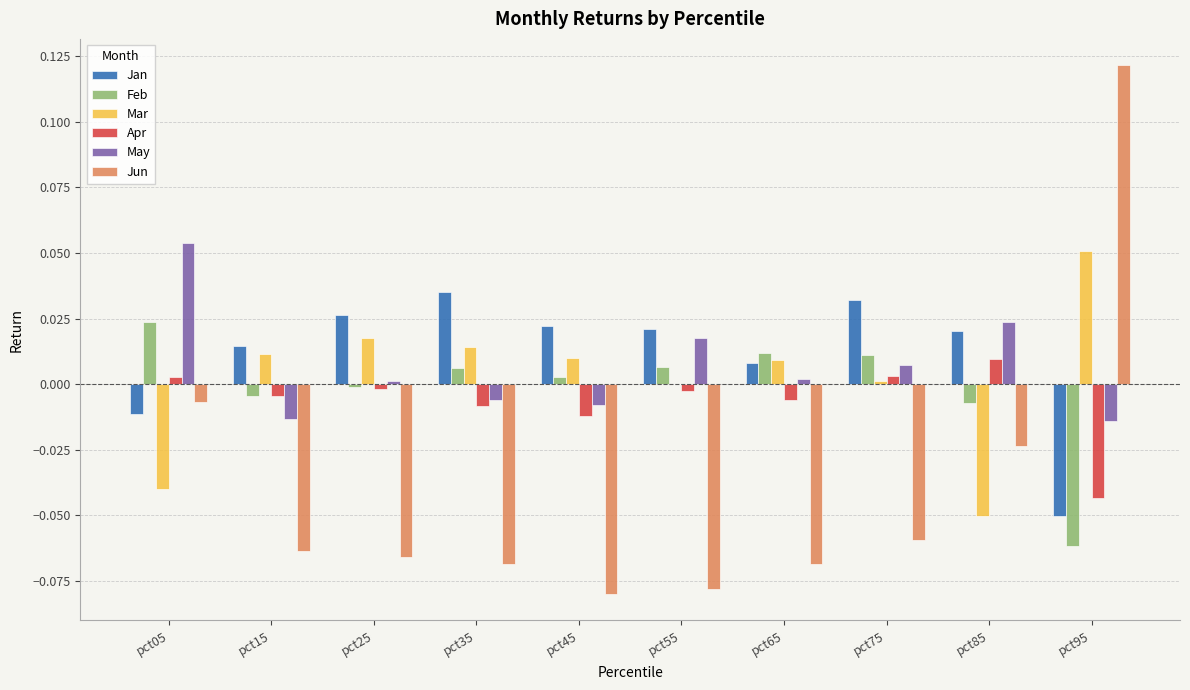

Does the chart contain stacked bars?

No